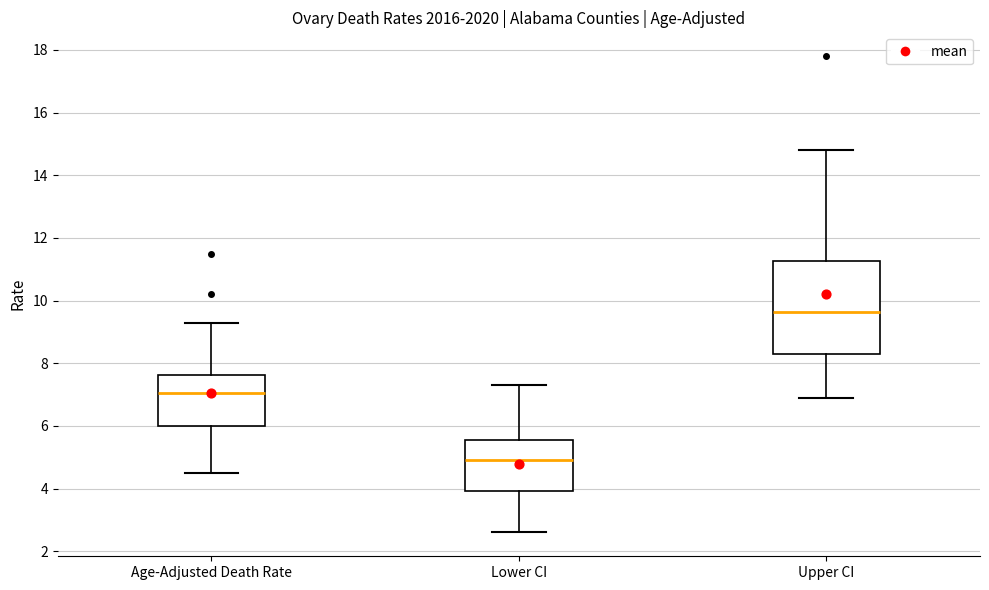

Reading left to right, read every box against the y-axis: the position of its median line, the range the box covers, and the ends of its whiskers. The values are not printed on the chart, so give them approximately, as read against the axis.

Age-Adjusted Death Rate: median 7.0, box 6.0 to 7.6, whiskers 4.6 to 9.4
Lower CI: median 5.0, box 4.0 to 5.6, whiskers 2.6 to 7.4
Upper CI: median 9.6, box 8.4 to 11.2, whiskers 7.0 to 14.8